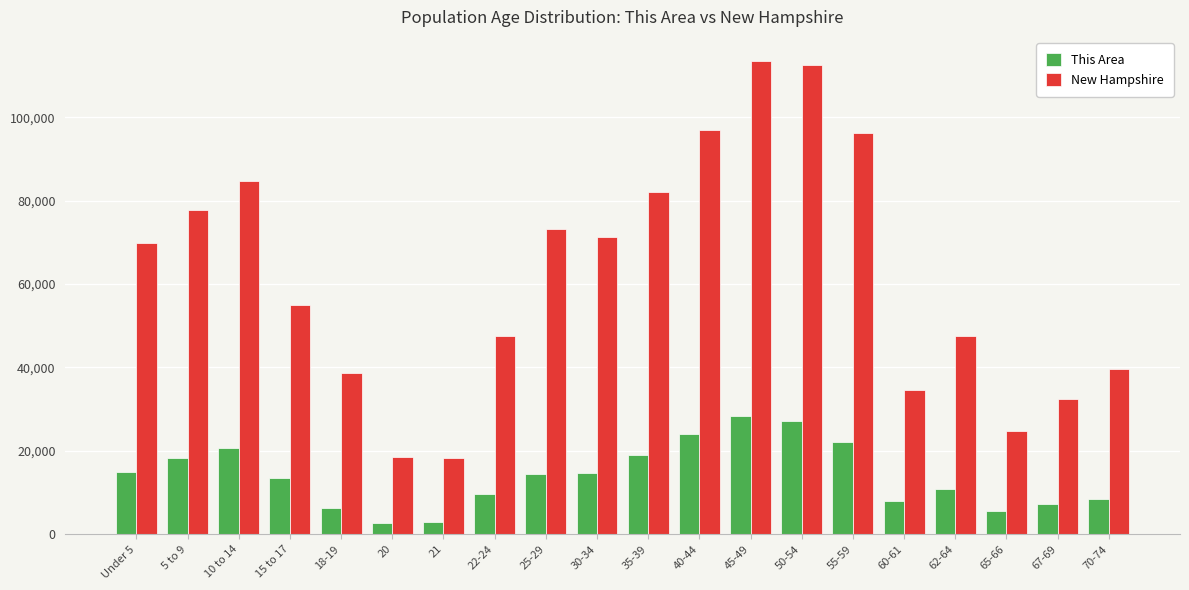

How many groups of bars are there?

20